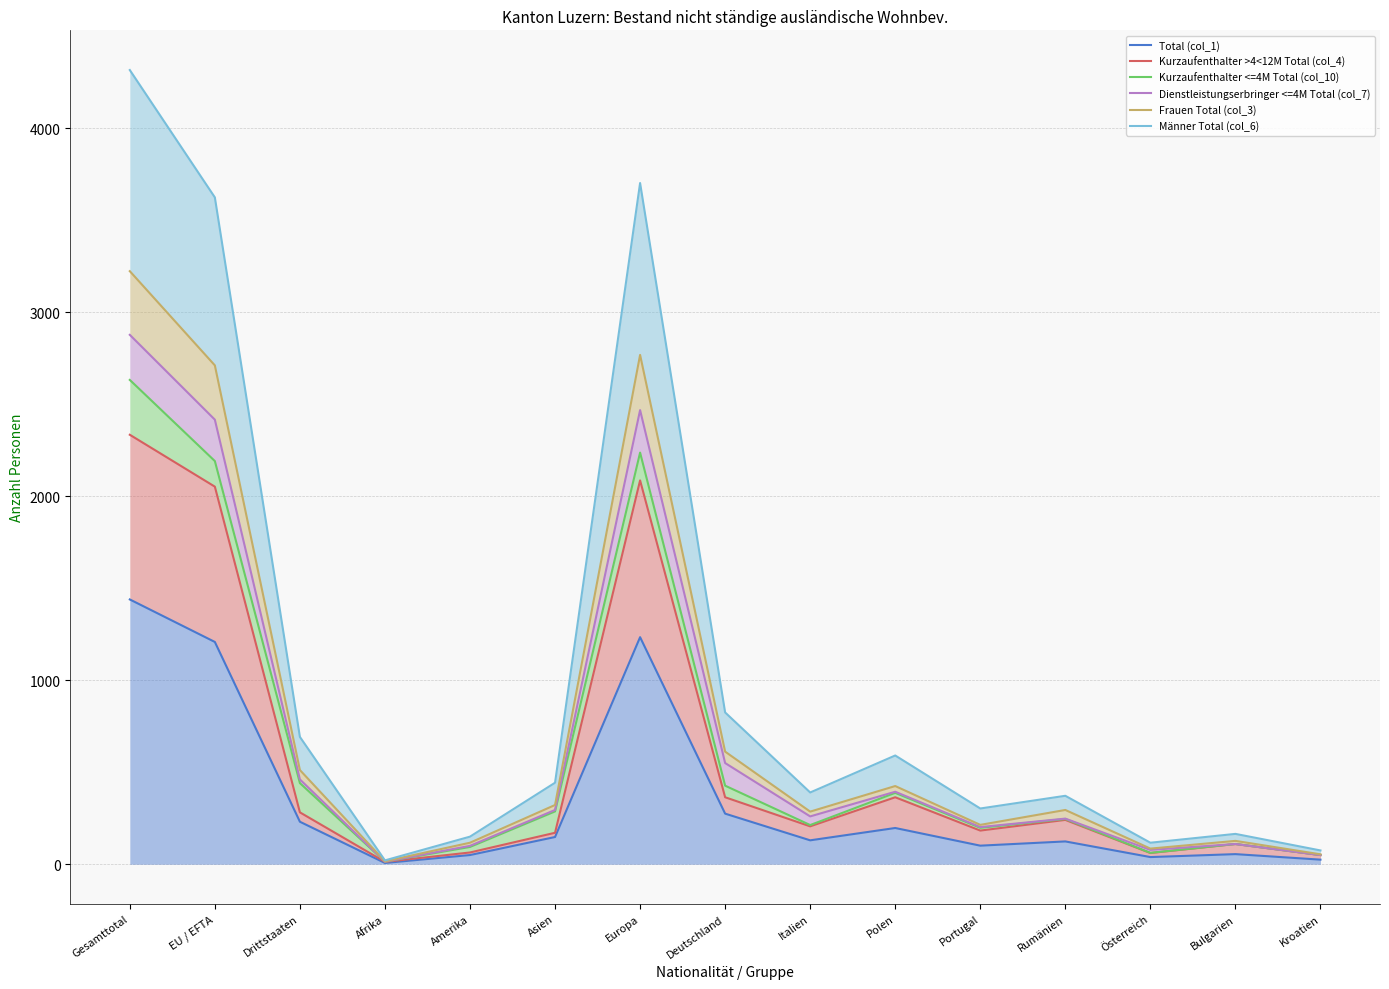

What is the lowest value of the Total (col_1) series?

7